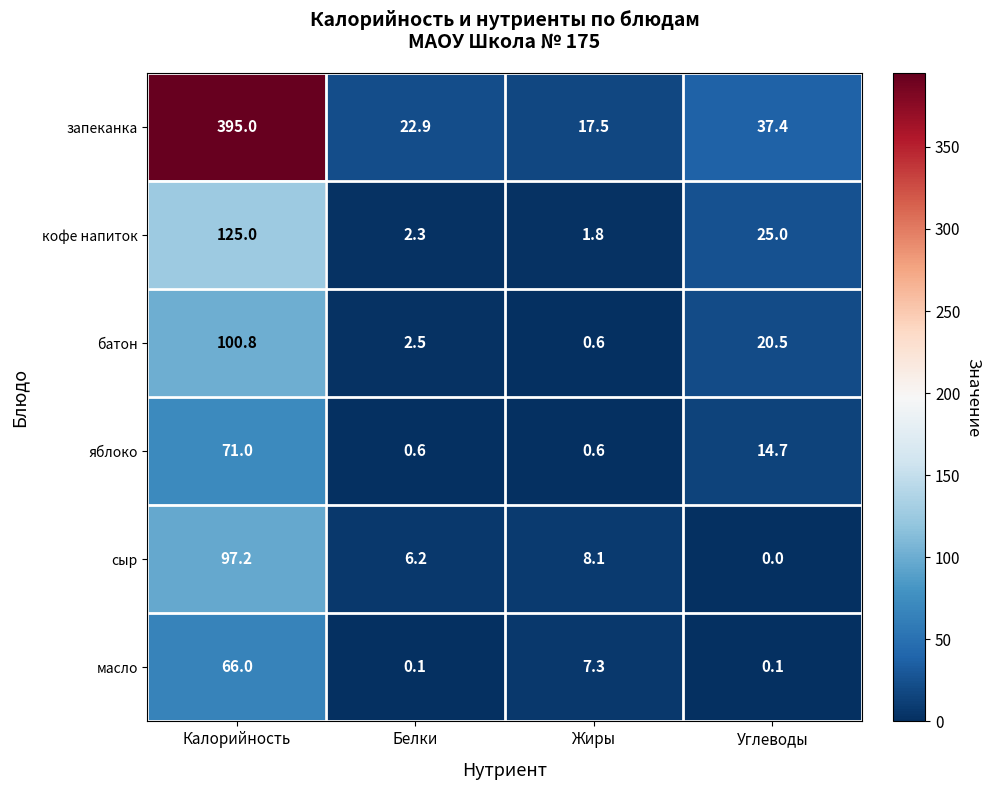

Rank the categories by сыр value from highest to lowest.

Калорийность, Жиры, Белки, Углеводы